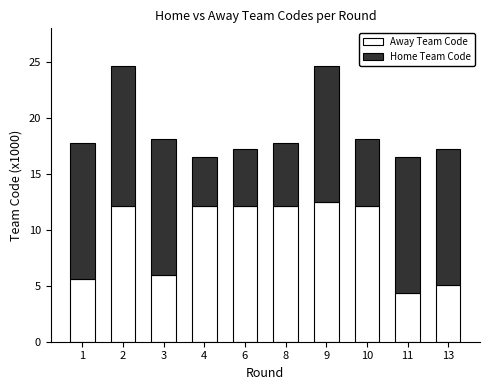

Reading right to left, list the values for the Away Team Code series.

13=5.1	11=4.4	10=12.1	9=12.5	8=12.1	6=12.1	4=12.1	3=6.0	2=12.1	1=5.6